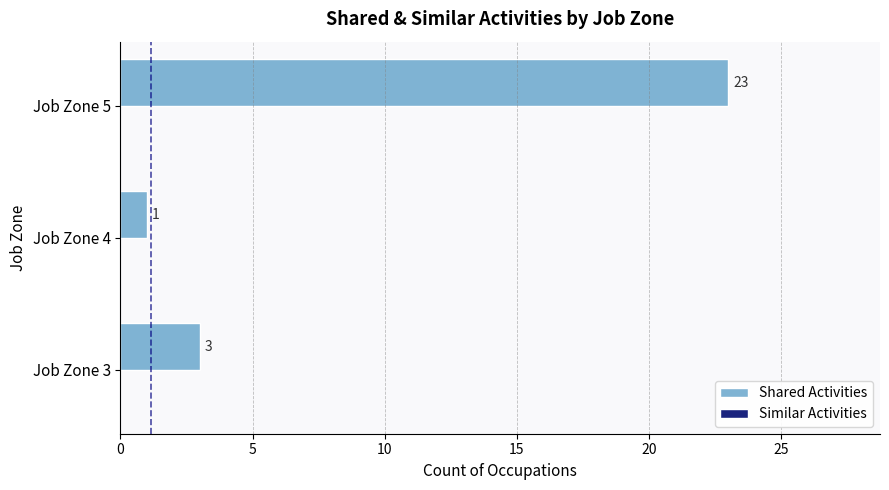

Are the bars horizontal?

Yes